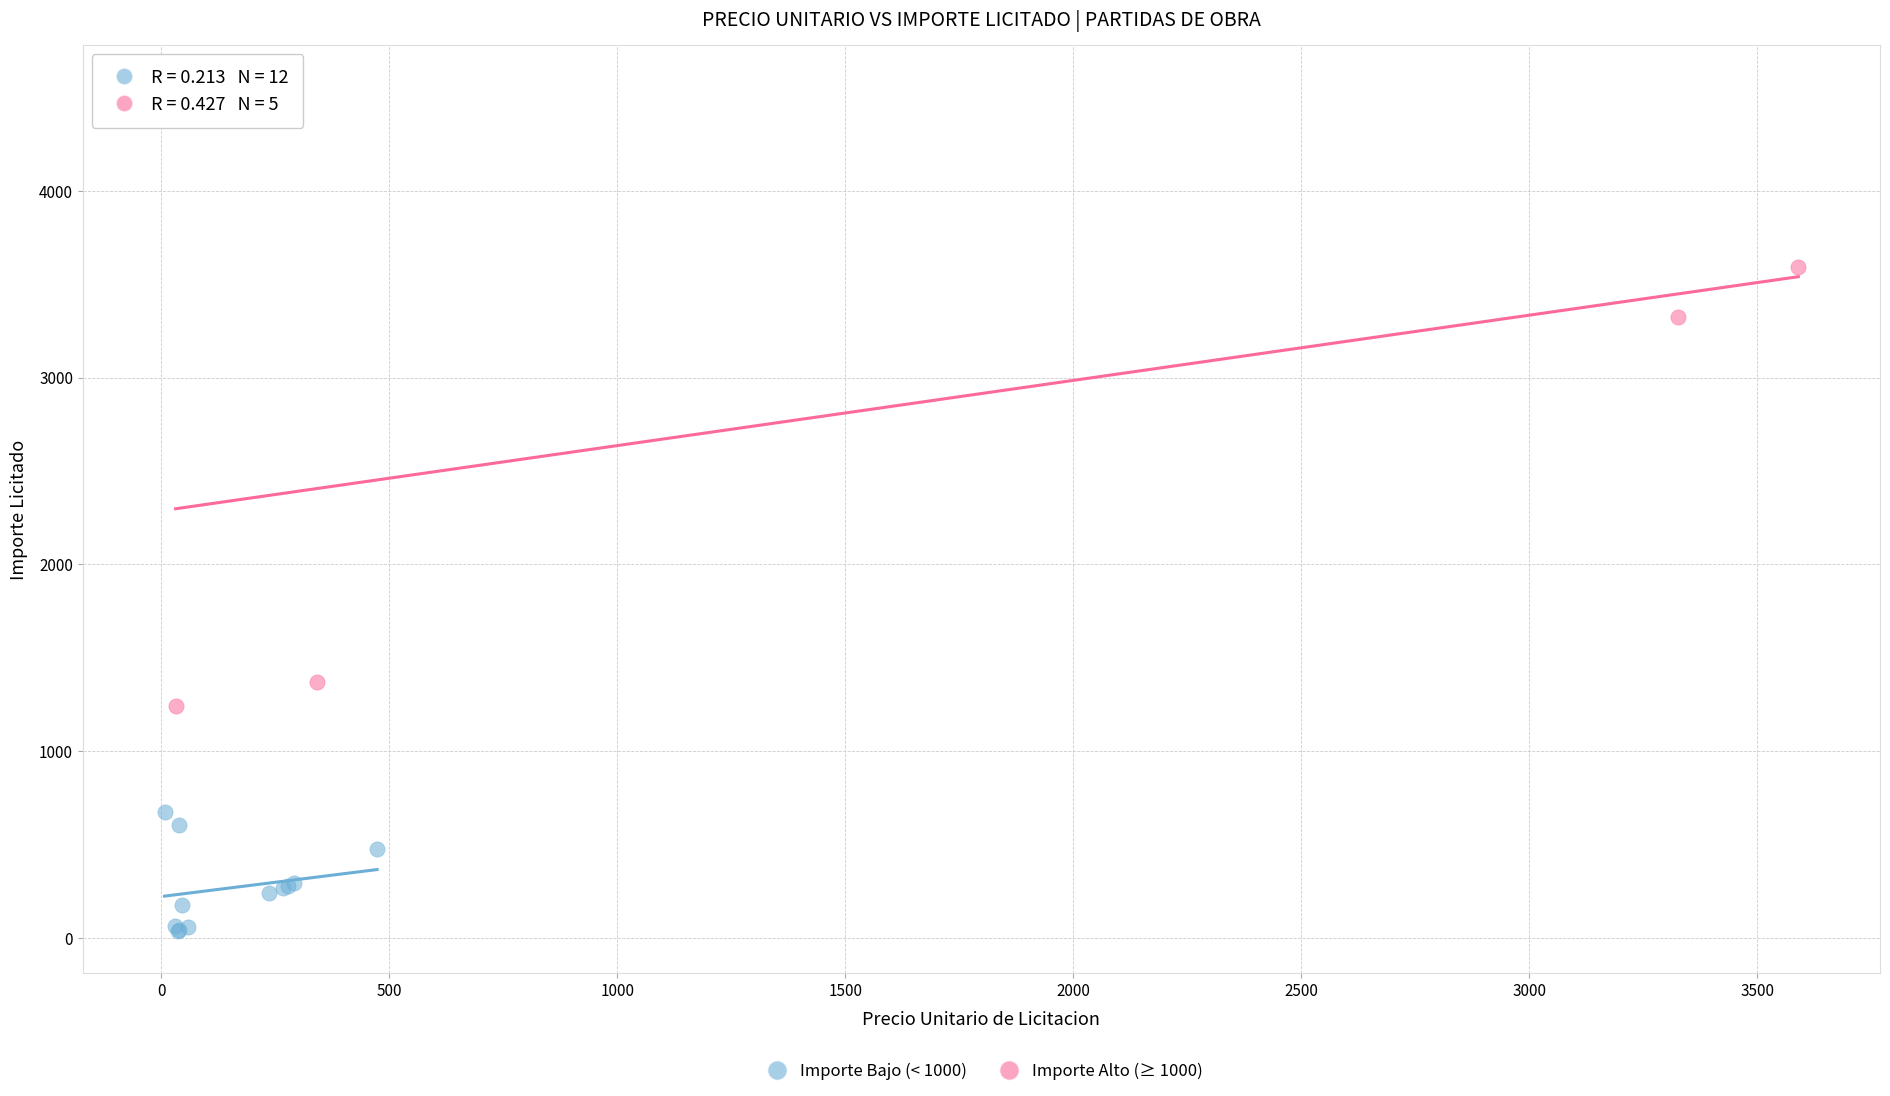

Which series contains the lowest Y value?

Importe Bajo (< 1000)